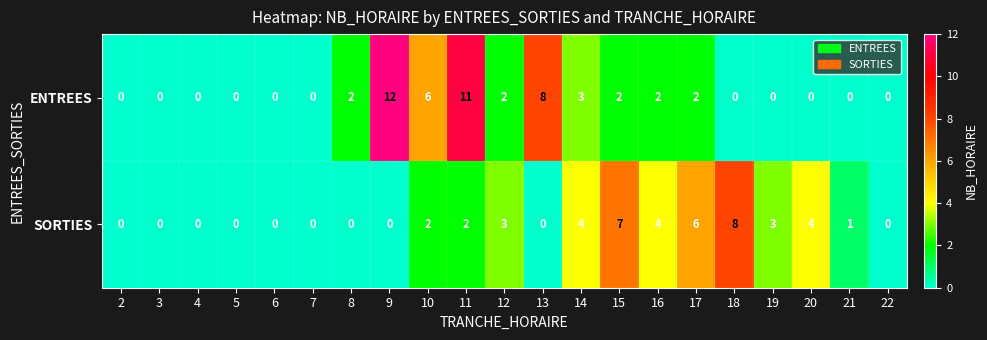

List the series in order of their peak value, lowest first.

SORTIES, ENTREES